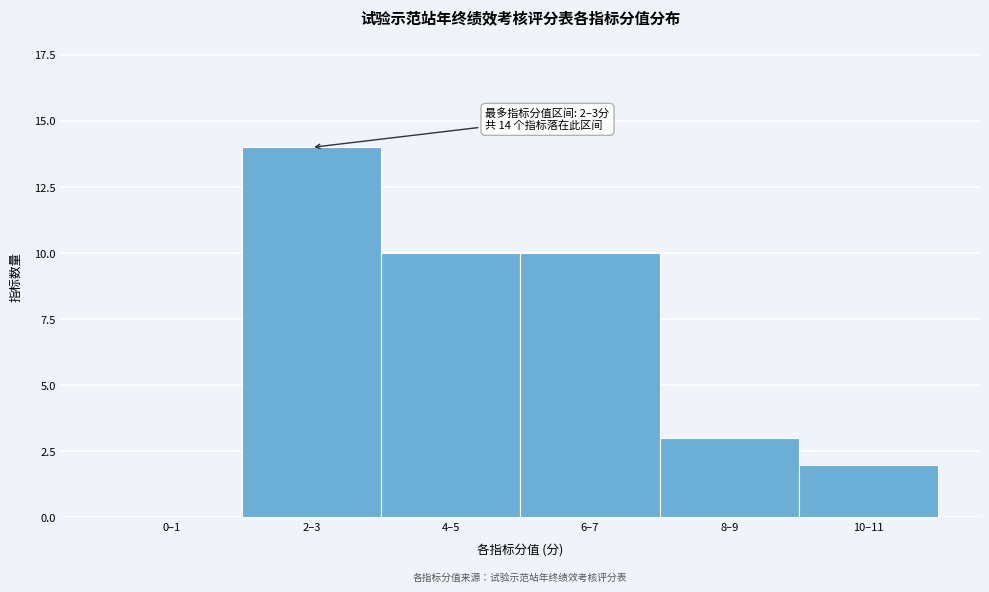

Reading left to right, transcribe all the data shown in this chart.

0–1=0	2–3=14	4–5=10	6–7=10	8–9=3	10–11=2